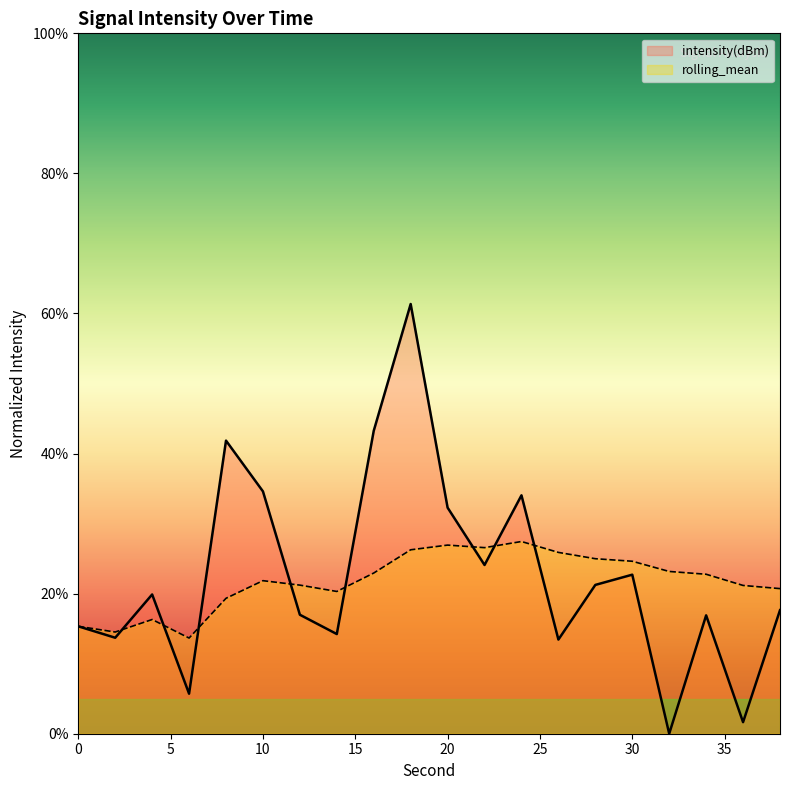

The intensity(dBm) series shows 14.2 at 14. True or false?

True